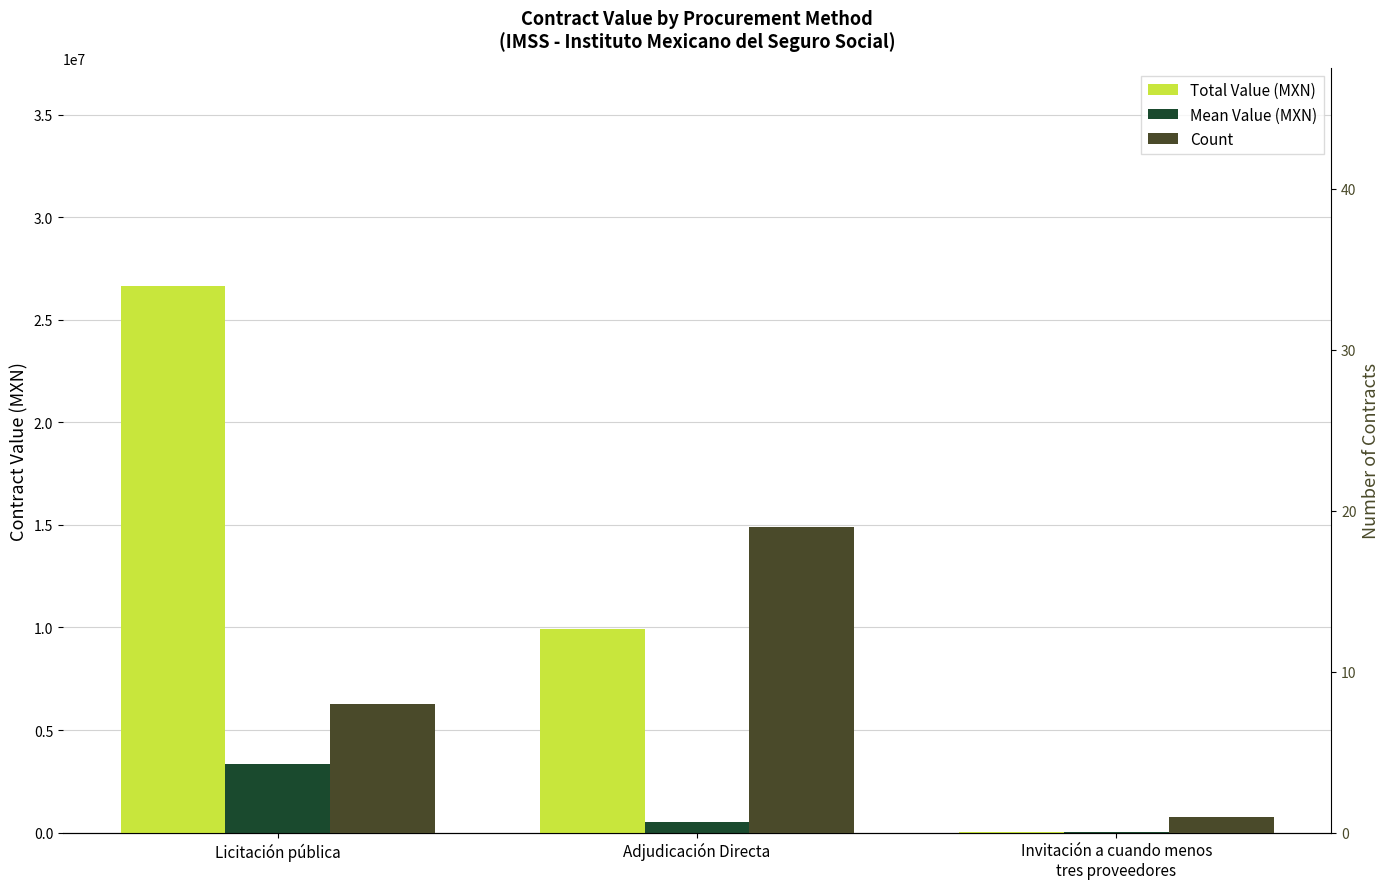

Is it true that Mean Value (MXN) equals 47575.5 at Invitación a cuando menos
tres proveedores?

True